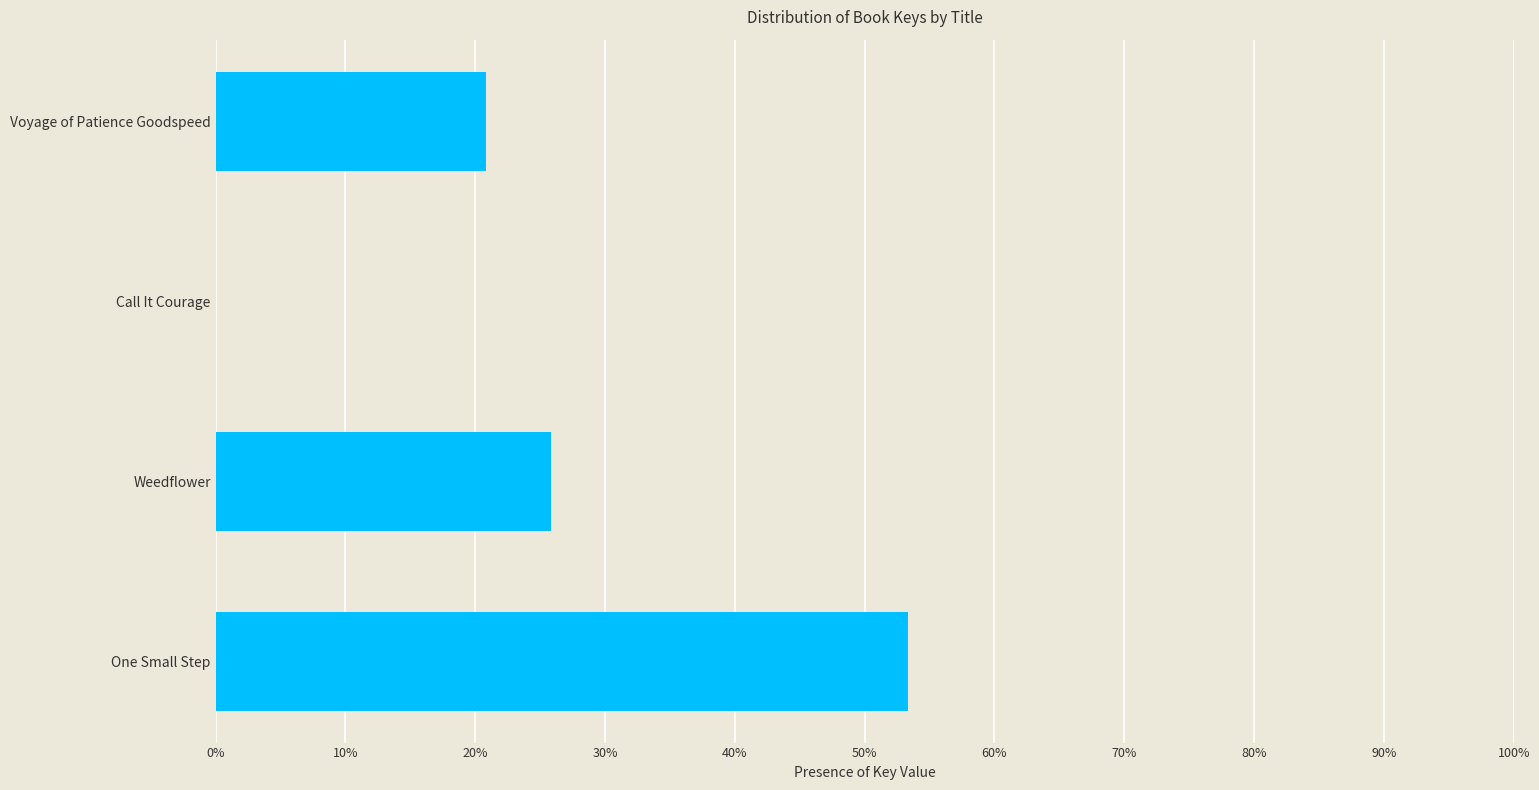

Which label corresponds to the largest value in the chart?

One Small Step